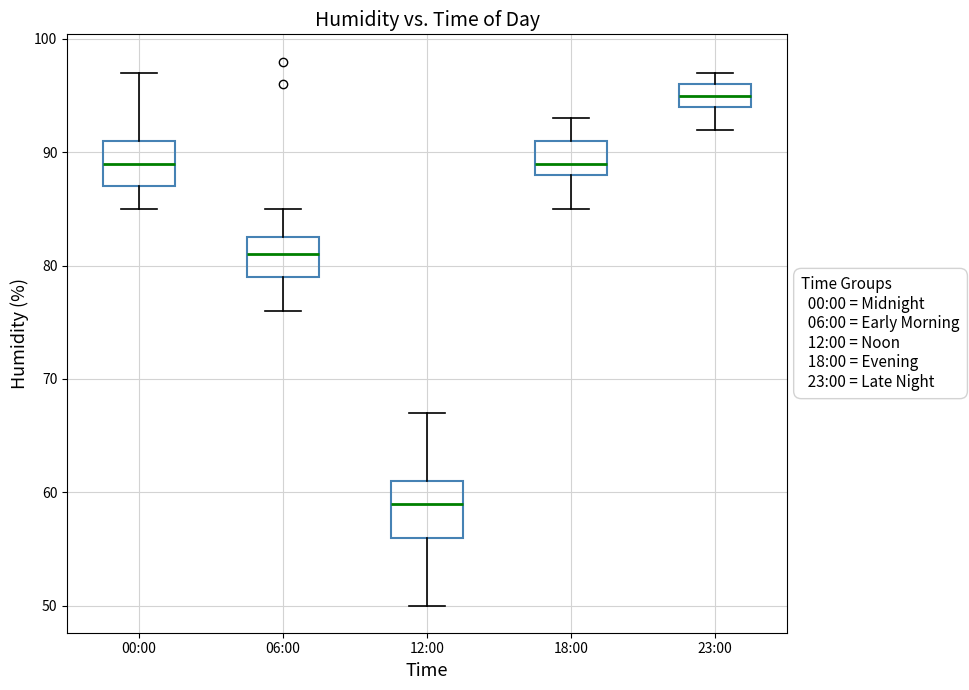

Which box is the tallest, from its lower edge to its upper edge?

12:00